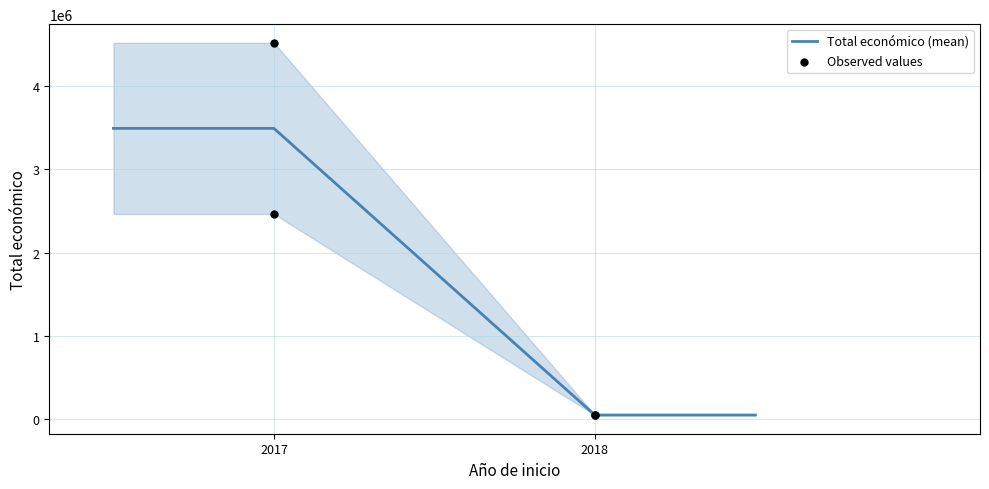

Which series has the largest total across all categories?

Total económico (mean)